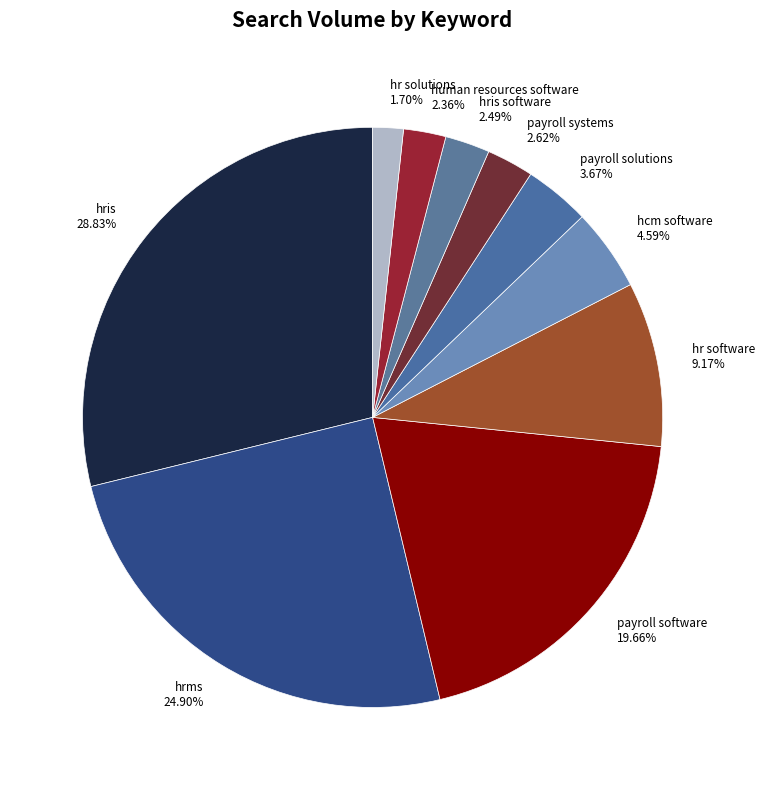

What percentage is the hcm software slice, to the nearest percent?

5%